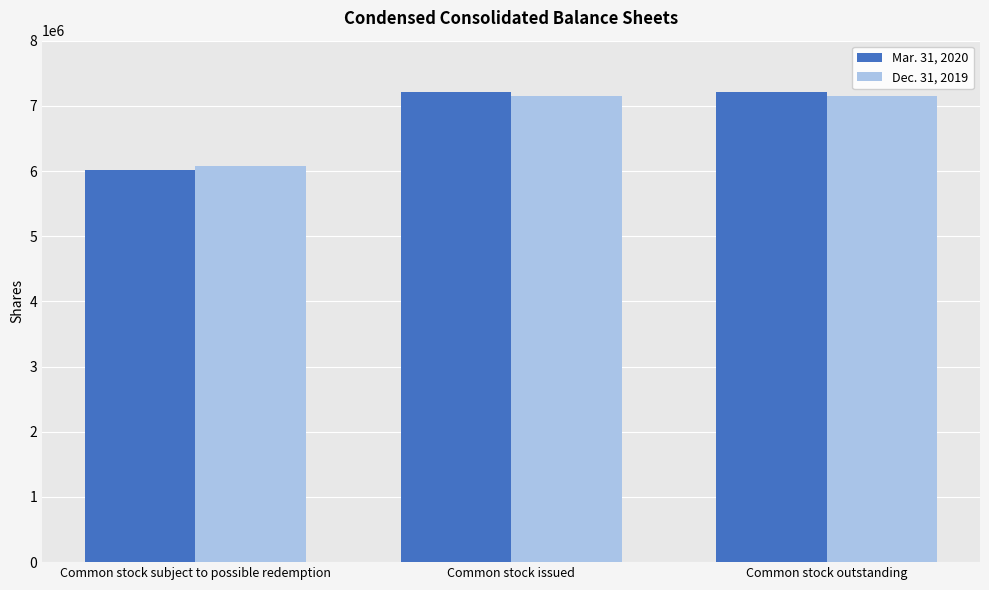

Rank the series by their maximum value, from lowest to highest.

Dec. 31, 2019, Mar. 31, 2020